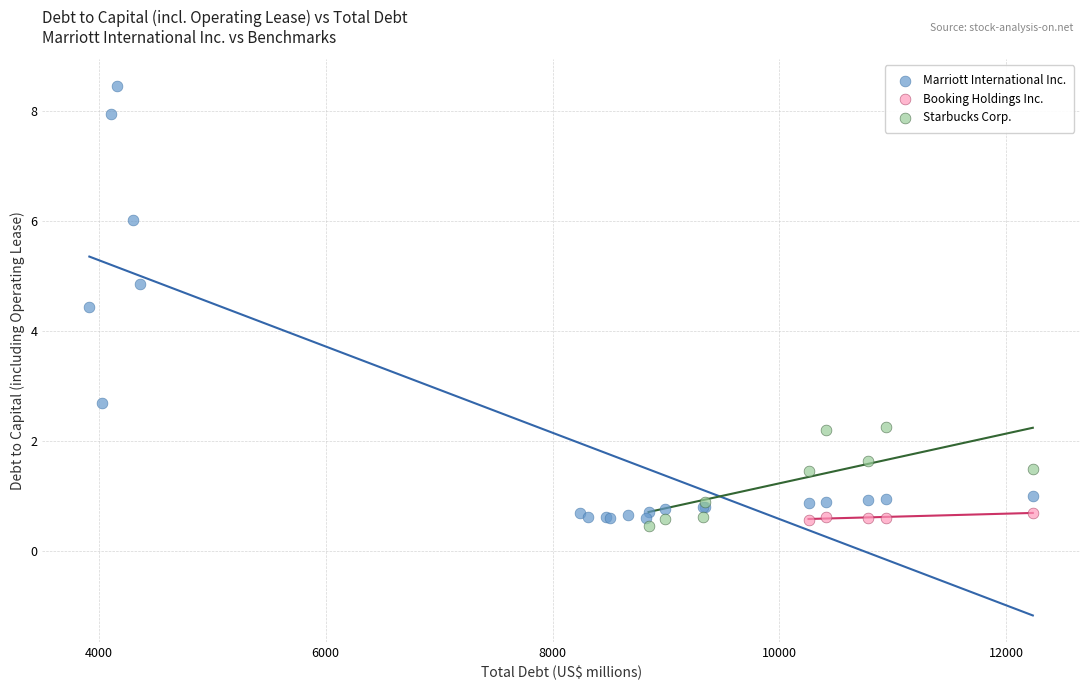

What are all the series names shown in the legend?

Marriott International Inc., Booking Holdings Inc., Starbucks Corp.